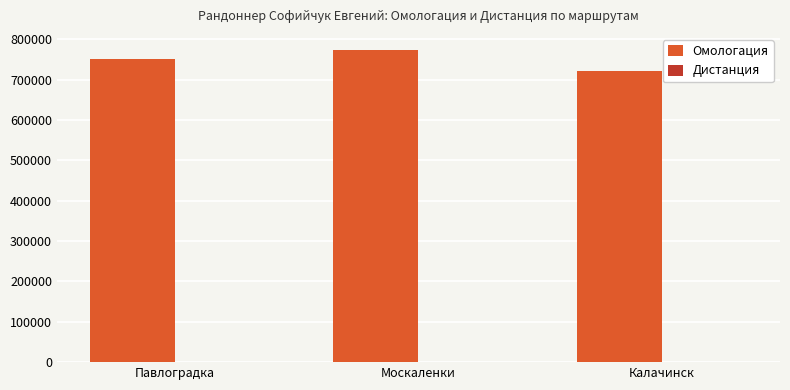

The Омологация series shows 774682 at Москаленки. True or false?

True